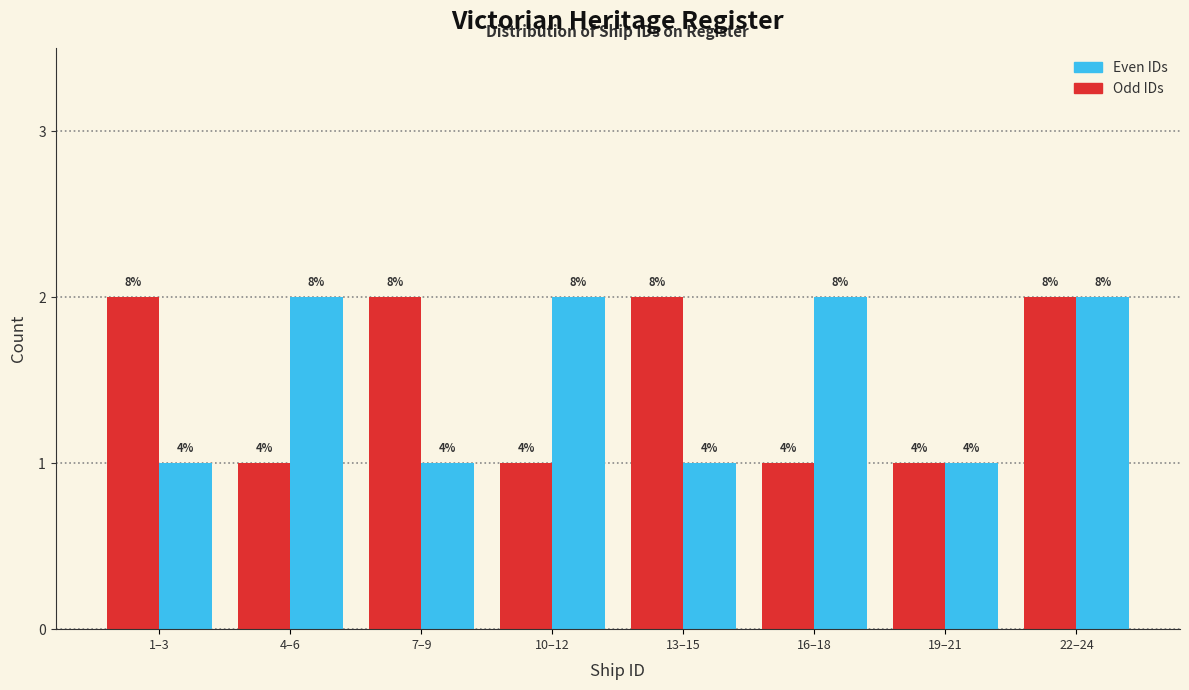

Does the chart contain any negative values?

No